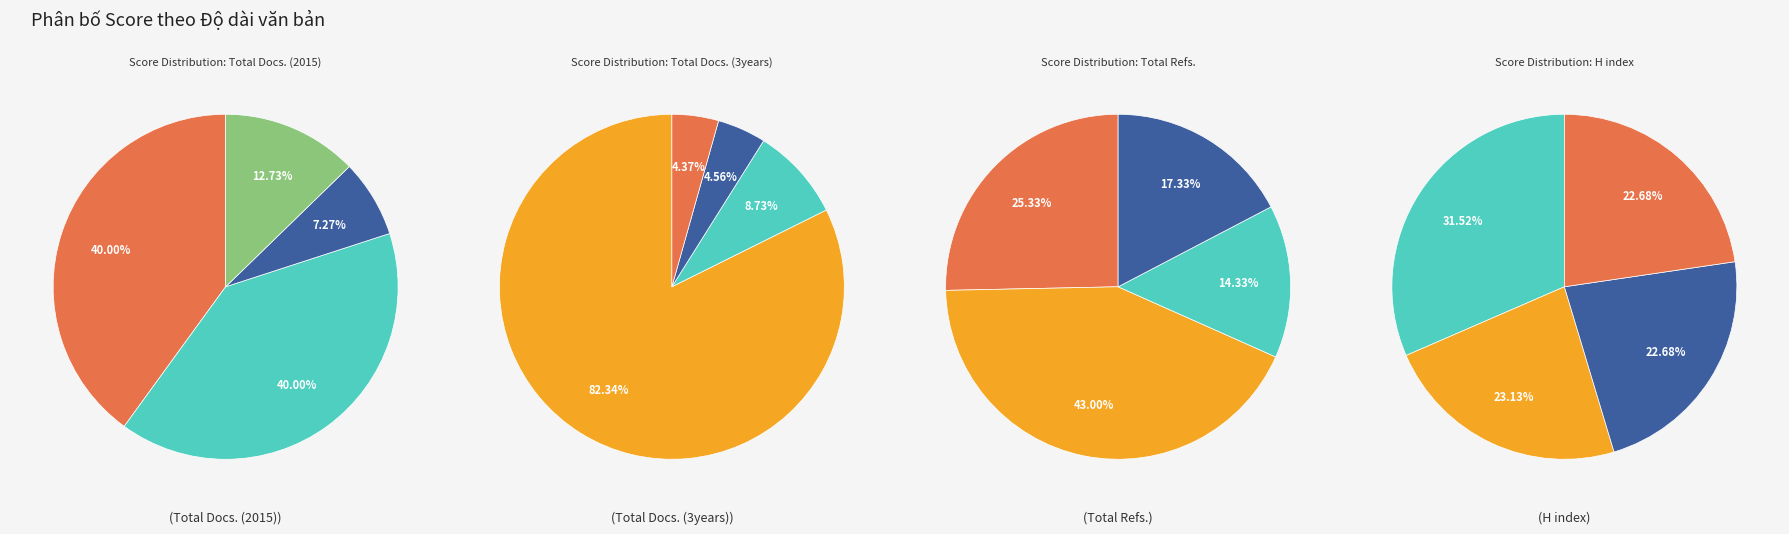

To the nearest percent, what portion does Utopia y Praxis represent?

43%